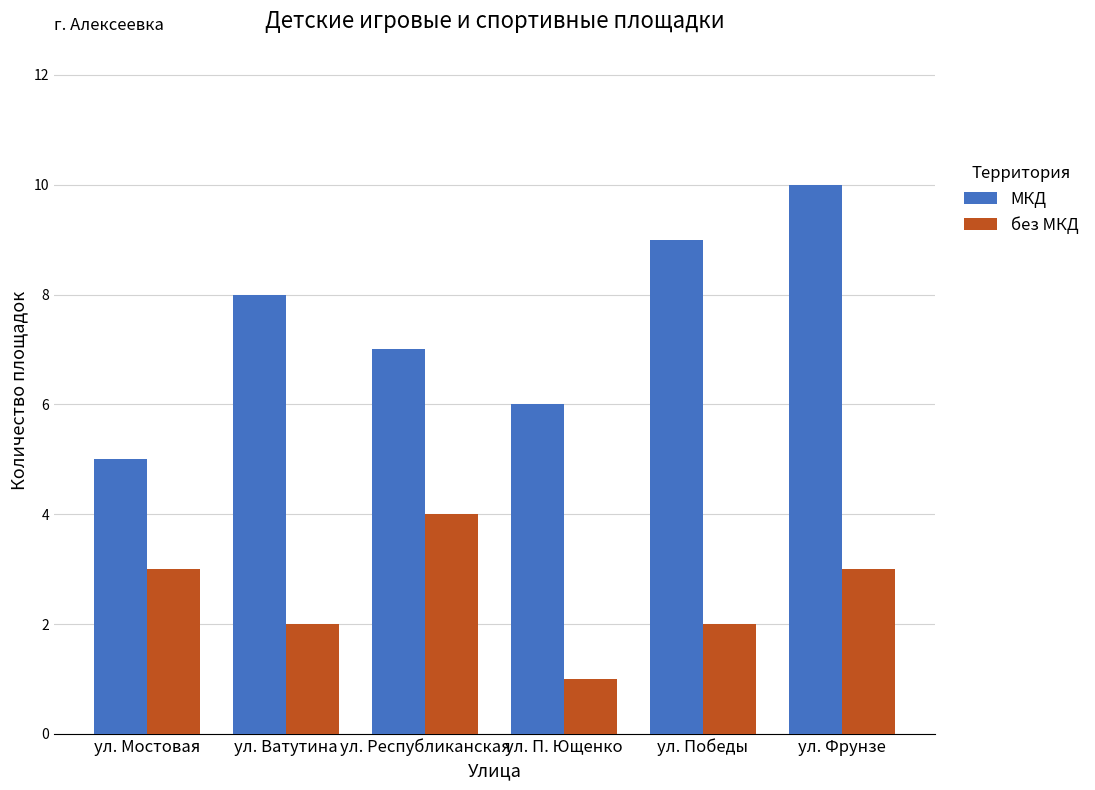

Reading left to right, what are all the values shown in this chart?

МКД: ул. Мостовая=5	ул. Ватутина=8	ул. Республиканская=7	ул. П. Ющенко=6	ул. Победы=9	ул. Фрунзе=10
без МКД: ул. Мостовая=3	ул. Ватутина=2	ул. Республиканская=4	ул. П. Ющенко=1	ул. Победы=2	ул. Фрунзе=3